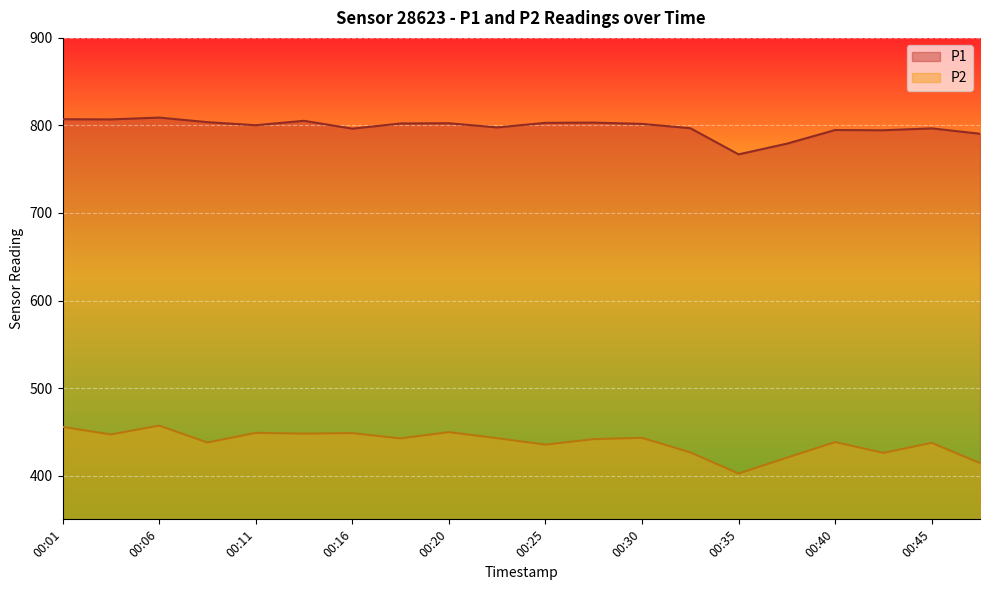

The P1 series shows 1199.7 at 00:43. True or false?

False